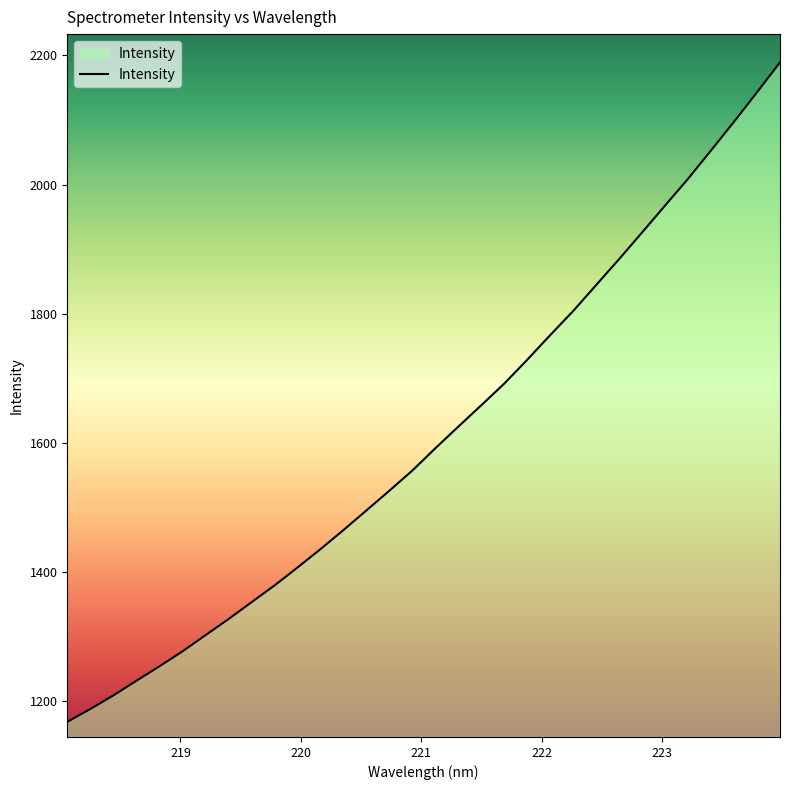

What is the maximum value shown in the chart?

2189.3